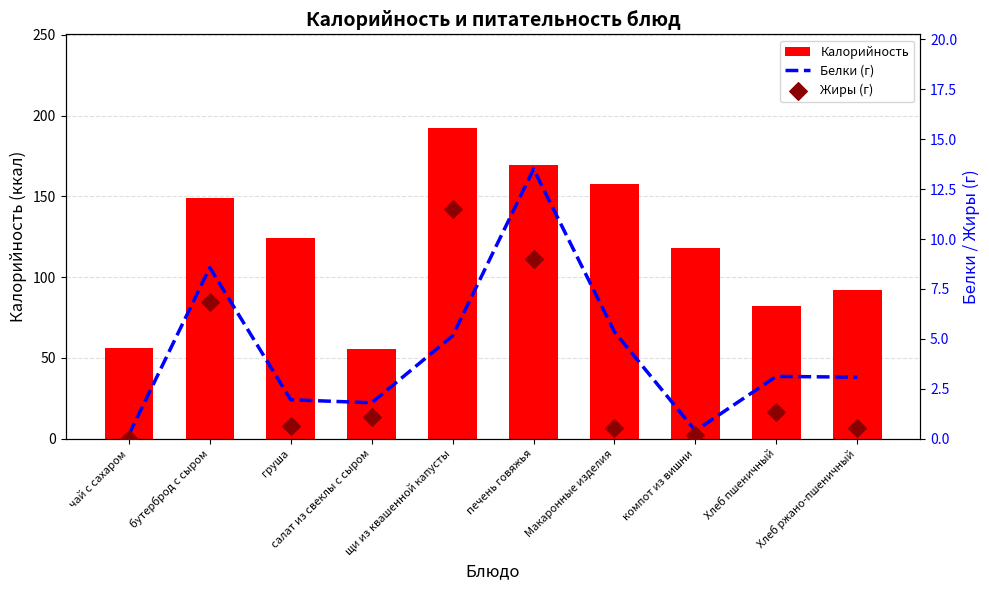

Which series contains the highest Y value?

Калорийность